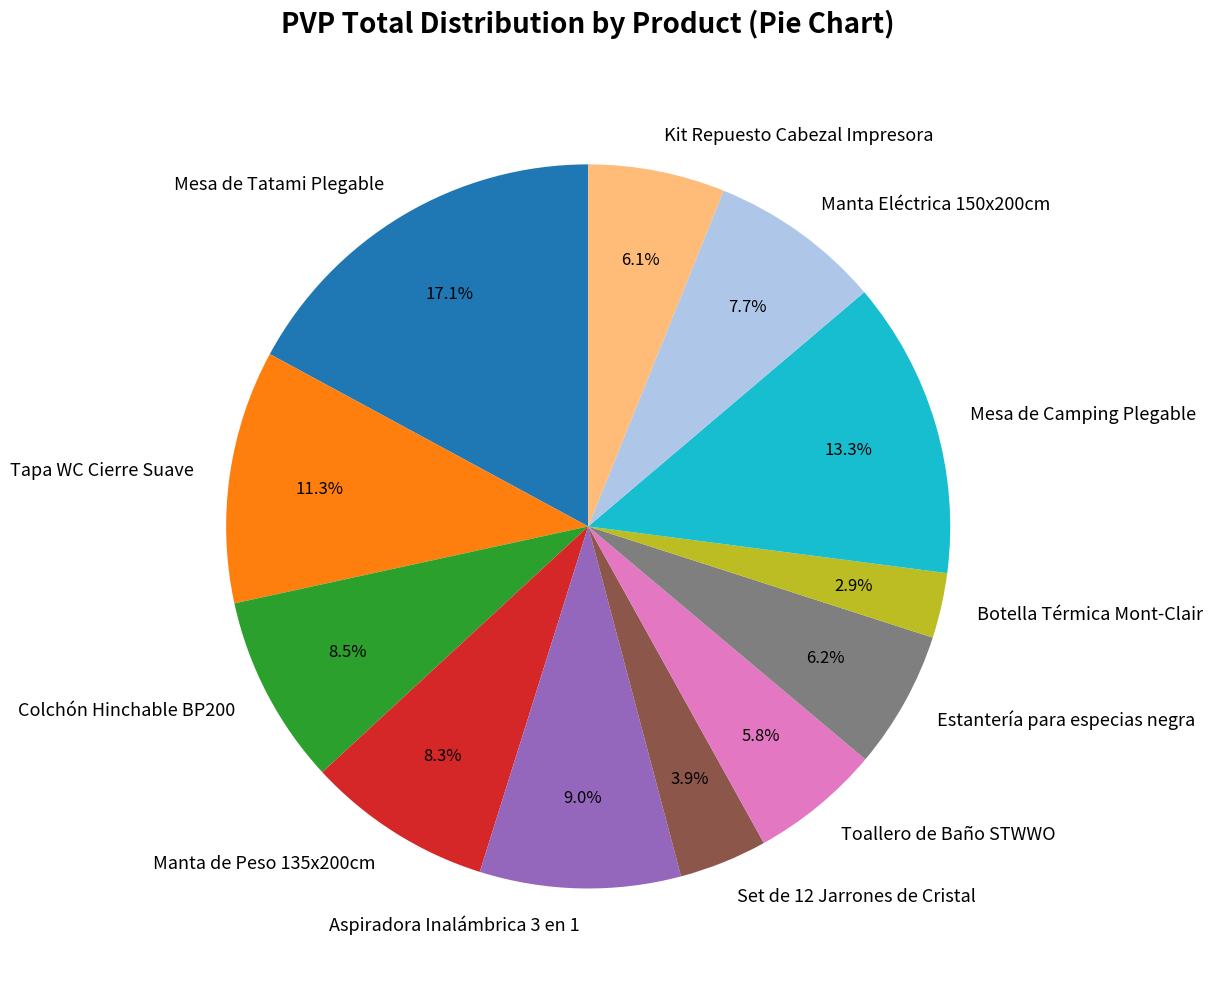

What percentage is NOT represented by Mesa de Tatami Plegable?

82.9%